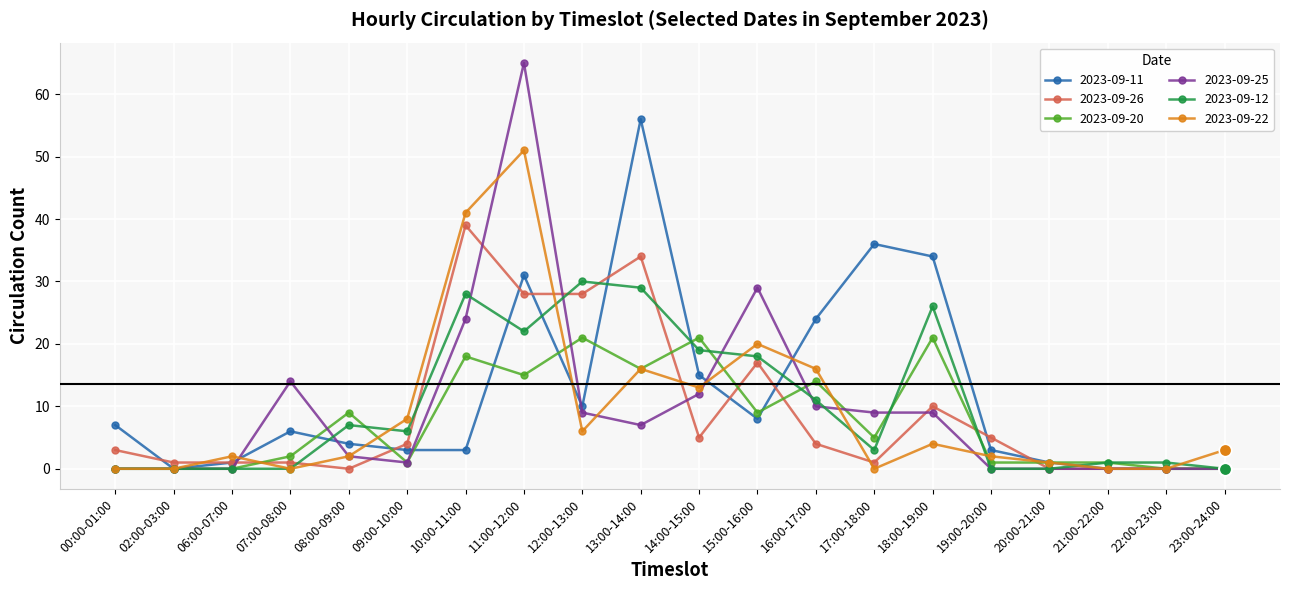

Which series changed the most between 10:00-11:00 and 11:00-12:00?

2023-09-25